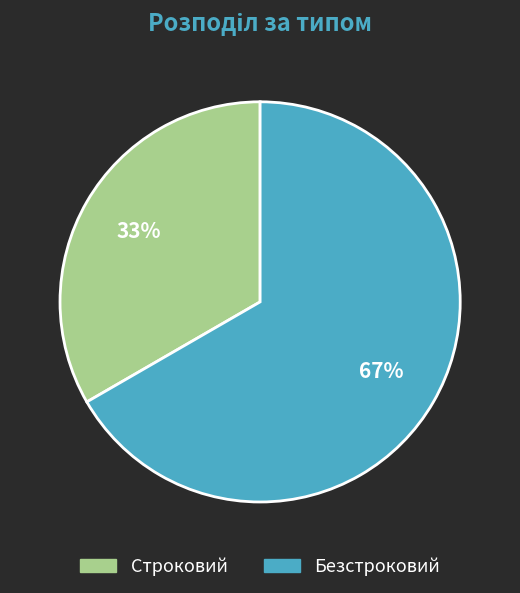

Is there a majority slice in this chart?

Yes